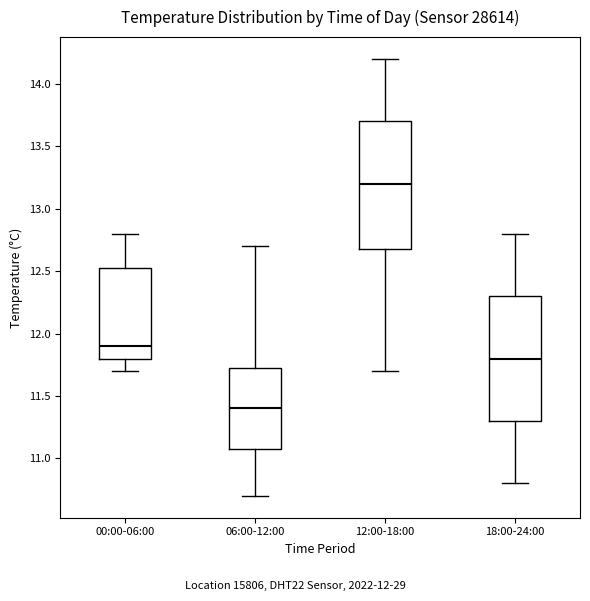

Where is the lower edge of the box for 12:00-18:00 on the y-axis? The values are not printed on the chart, so give them approximately, as read against the axis.

12.70